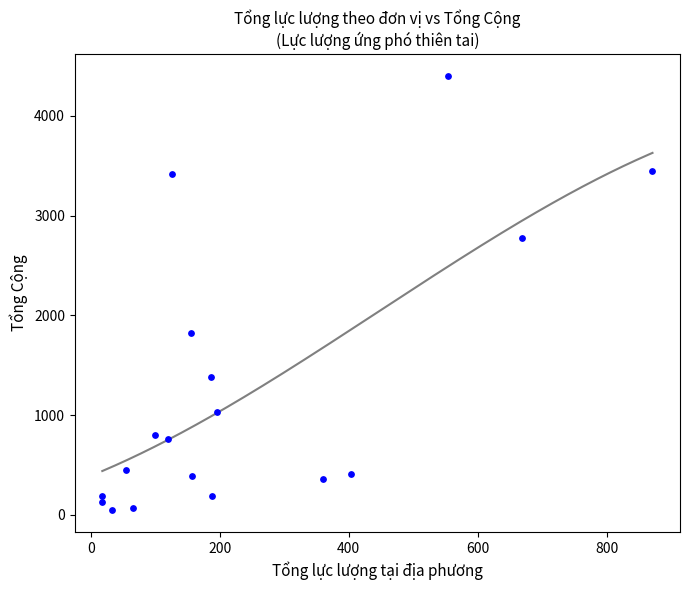

What Y value in the scatter plot is closest to 2222?

1825